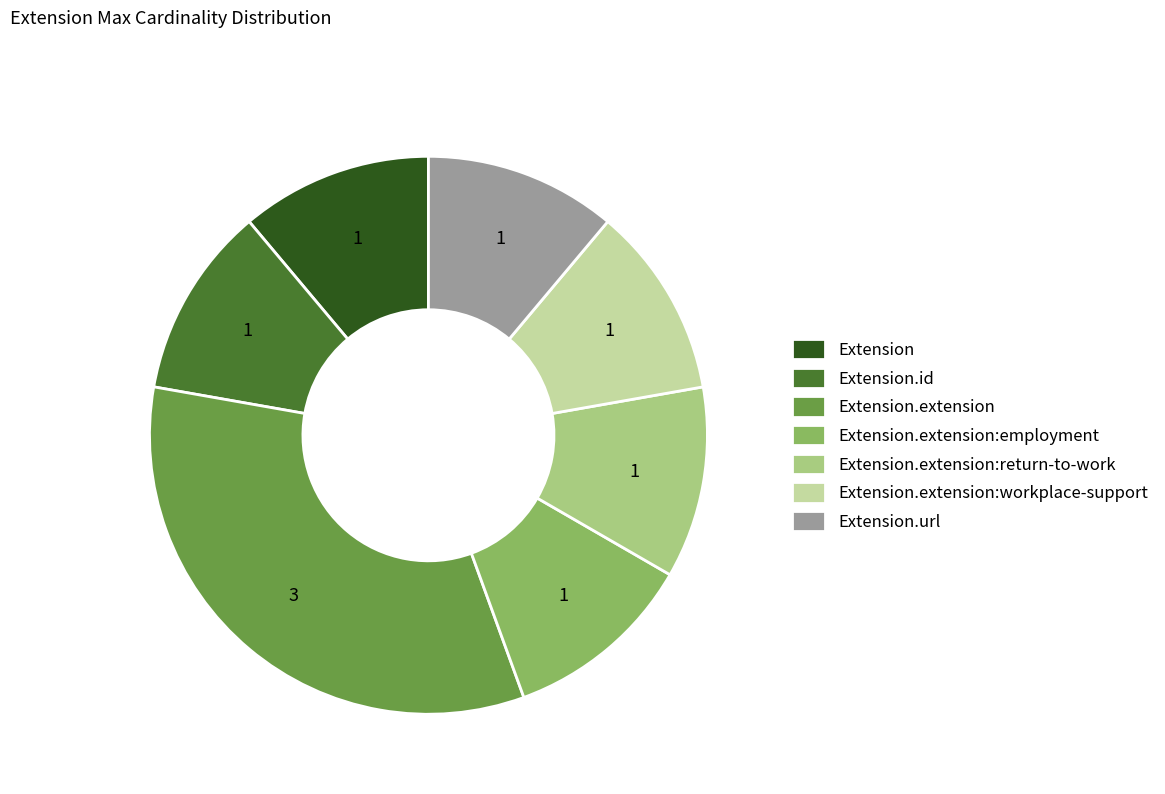

Which has a higher value, Extension.extension or Extension.id?

Extension.extension